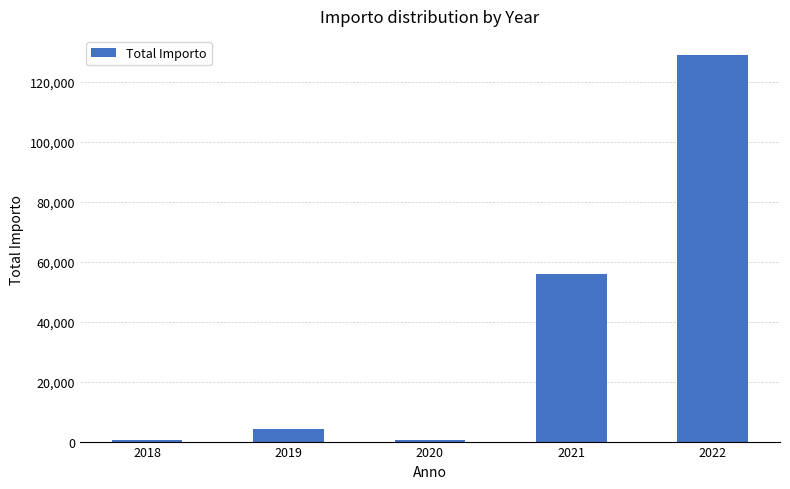

What is the difference between the maximum and minimum values?

128335